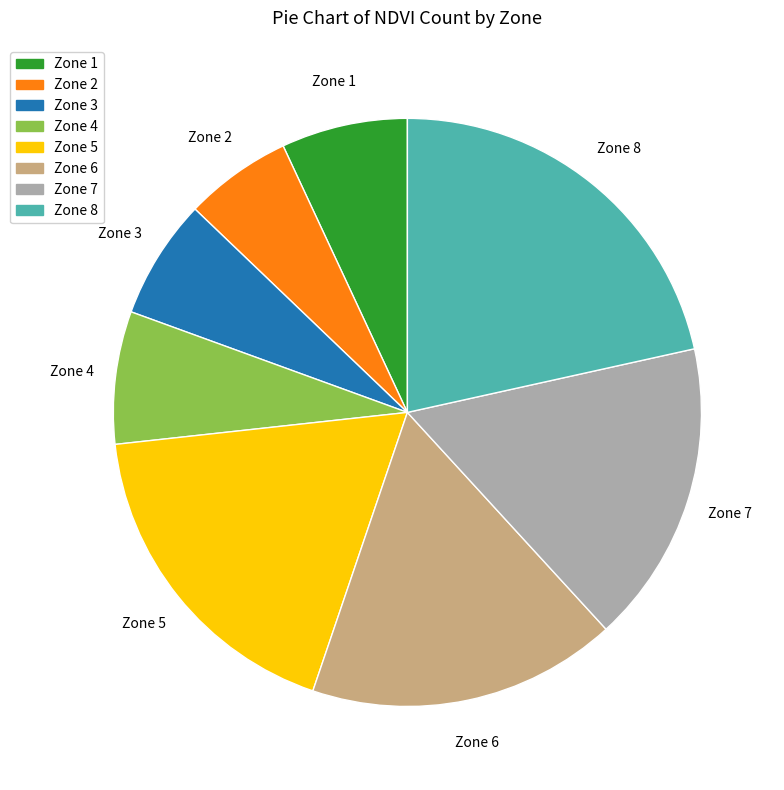

Is it true that Zone 8 is 7% of the pie?

False